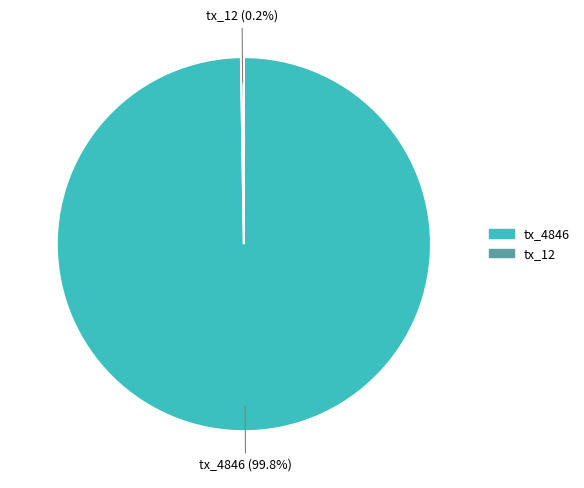

How much of the chart is everything except tx_4846?

0.2%